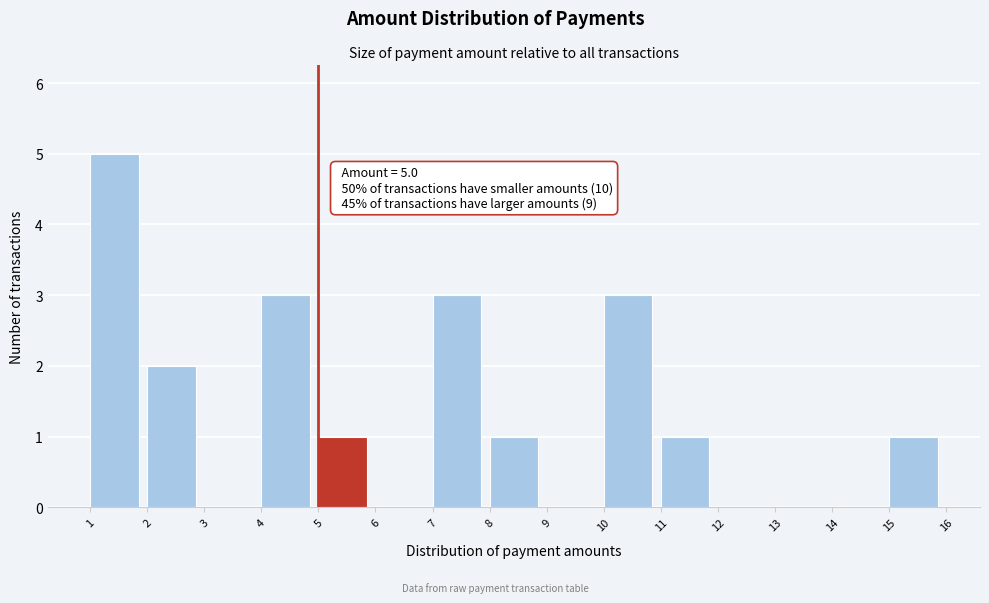

Which range on the x-axis has the tallest bar?

1 to 2